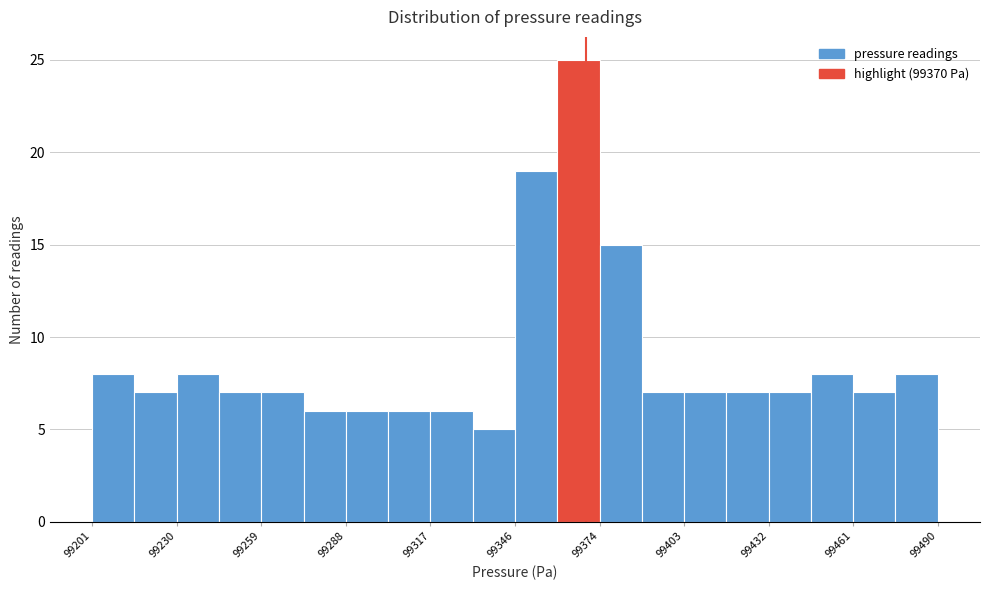

Around what value on the x-axis is the tallest bar? Give the approximate position of its centre, as read against the axis.

99365